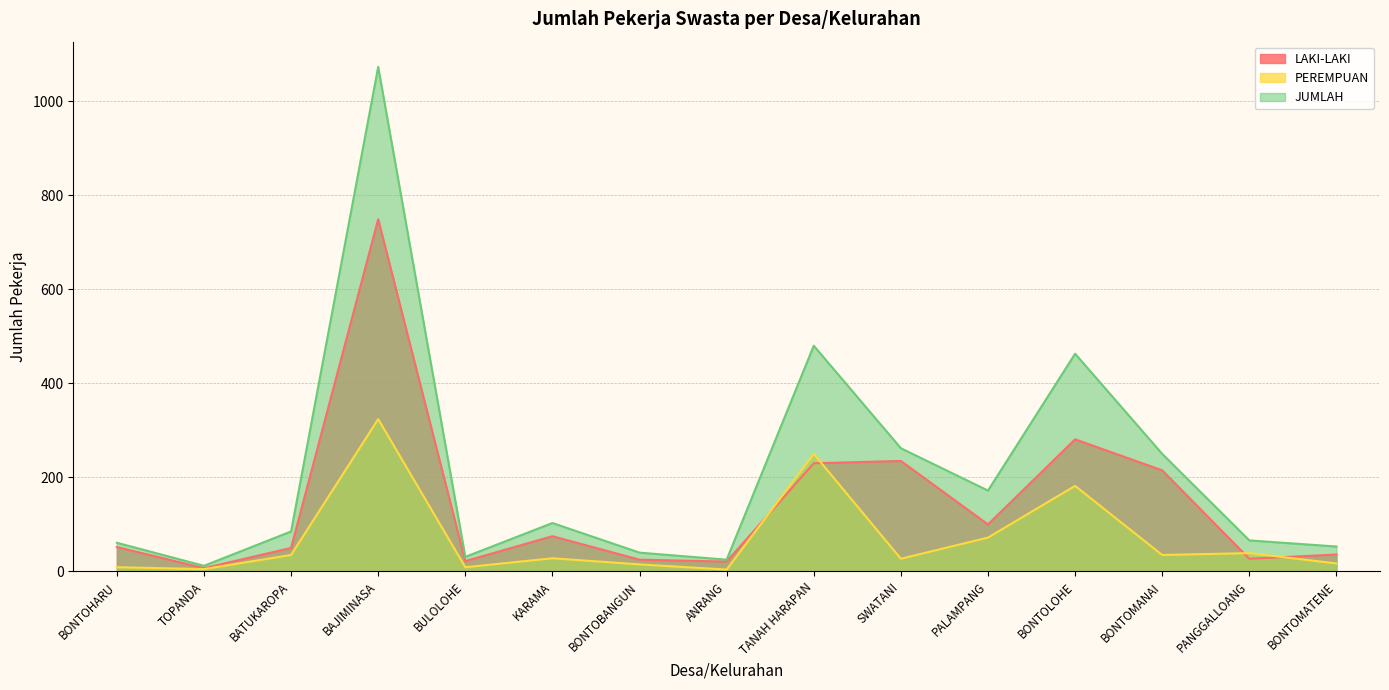

In LAKI-LAKI, how many points are higher than both neighbors (excluding endpoints)?

4